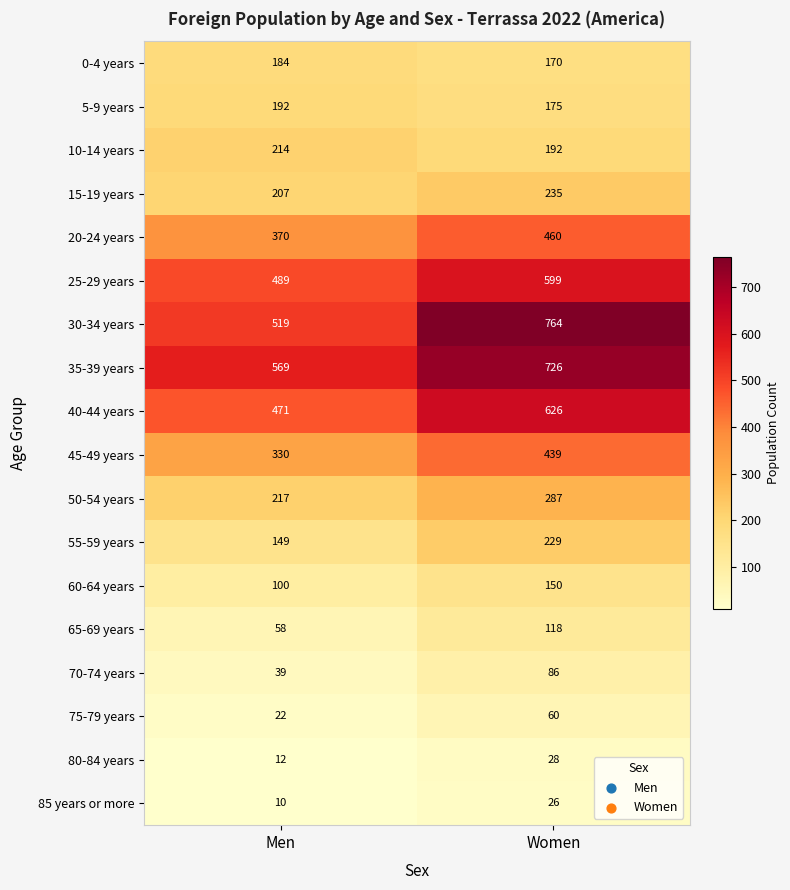

List the series in order of their peak value, highest first.

30-34 years, 35-39 years, 40-44 years, 25-29 years, 20-24 years, 45-49 years, 50-54 years, 15-19 years, 55-59 years, 10-14 years, 5-9 years, 0-4 years, 60-64 years, 65-69 years, 70-74 years, 75-79 years, 80-84 years, 85 years or more